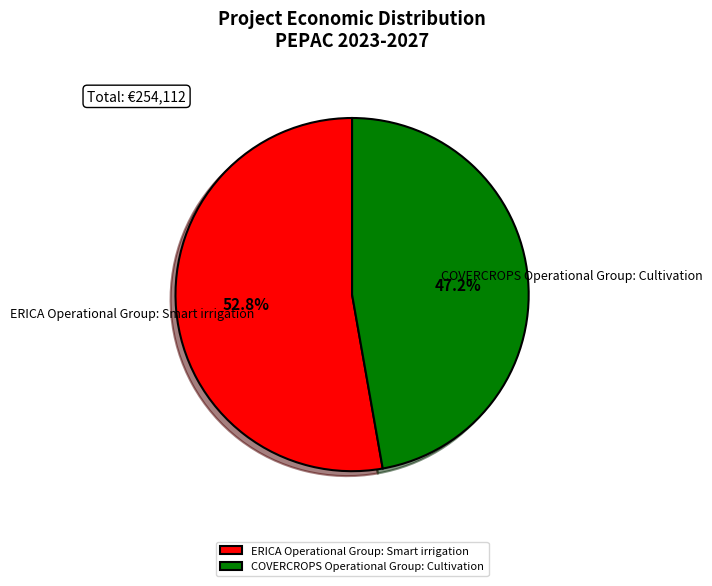

To the nearest percent, what portion does ERICA Operational Group: Smart irrigation represent?

53%